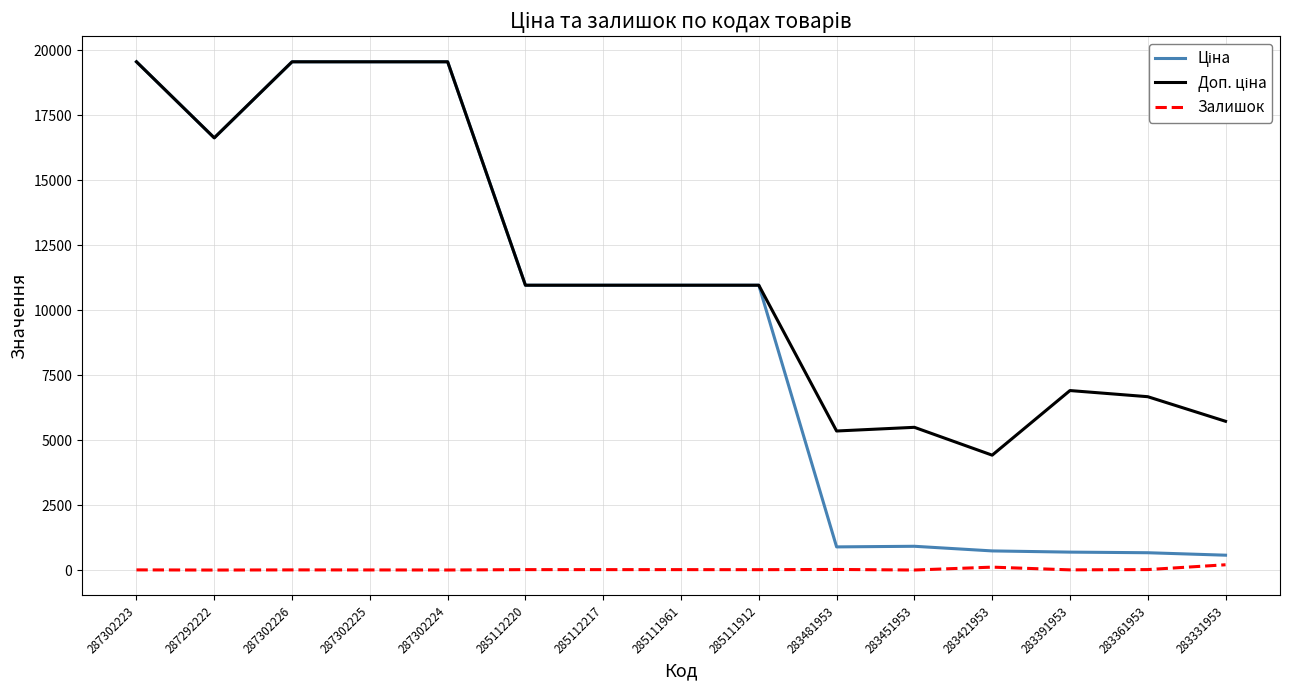

What is the spread (max minus min) of values at 285111961?

10947.4